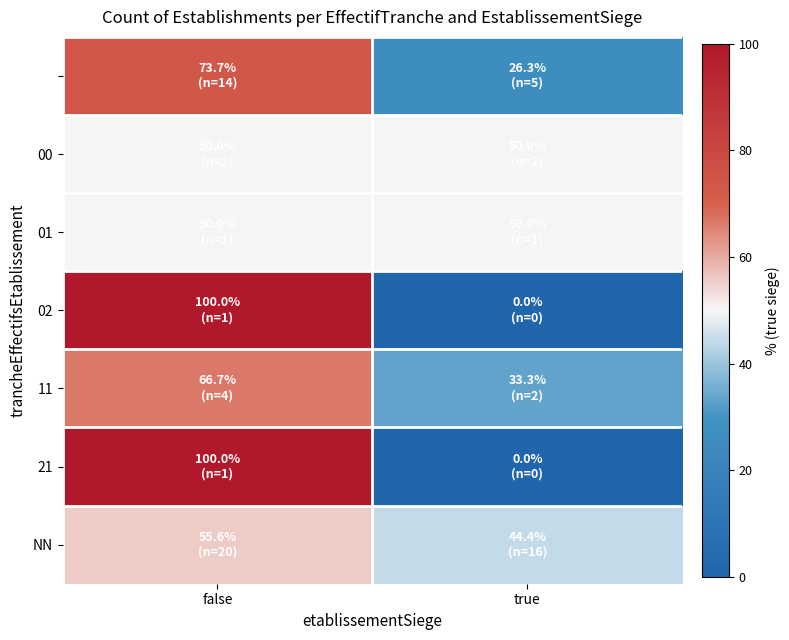

At how many categories does at least one series exceed 84?

1